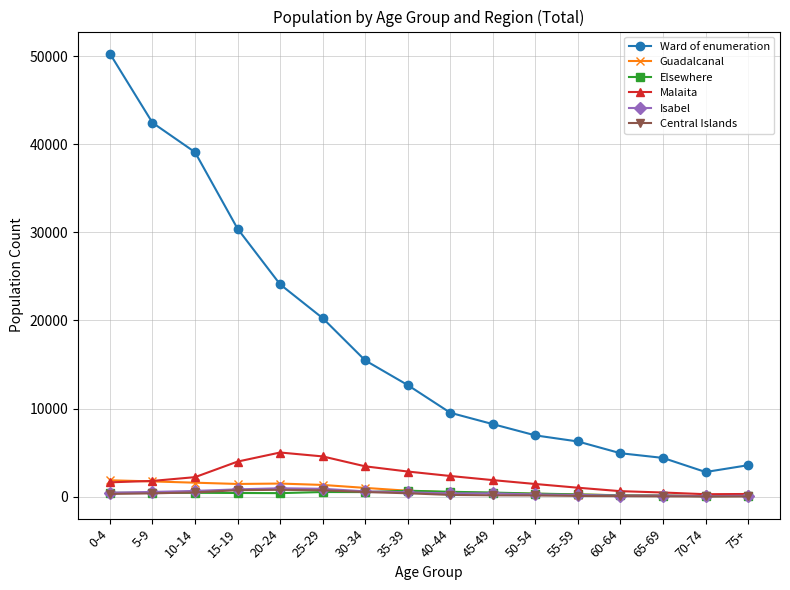

Does the chart display data point markers on the line(s)?

Yes